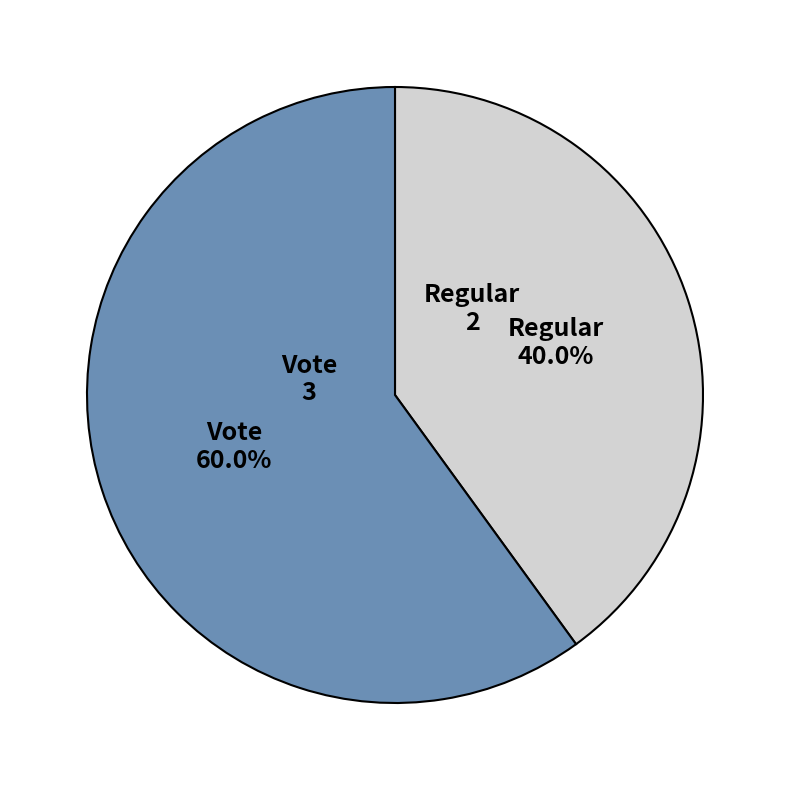

Count the number of slices in the pie.

2